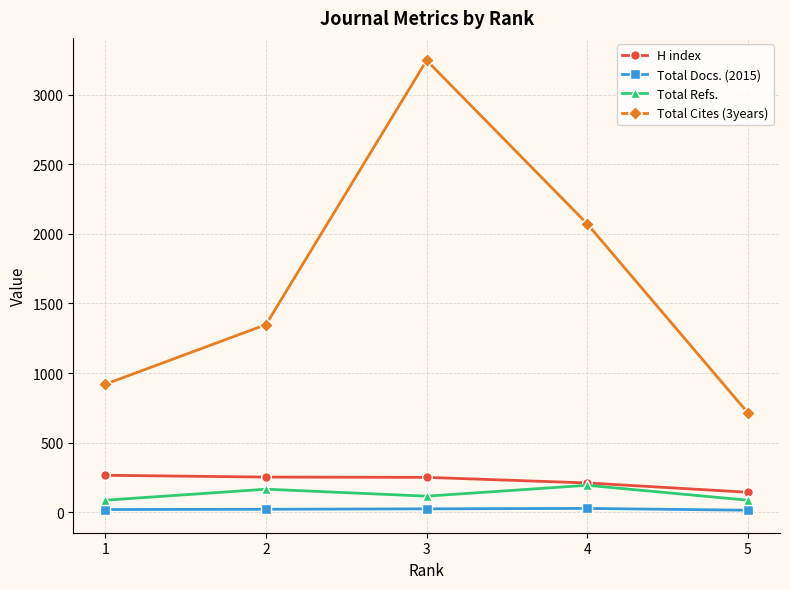

At which category does Total Refs. reach its first local valley?

3